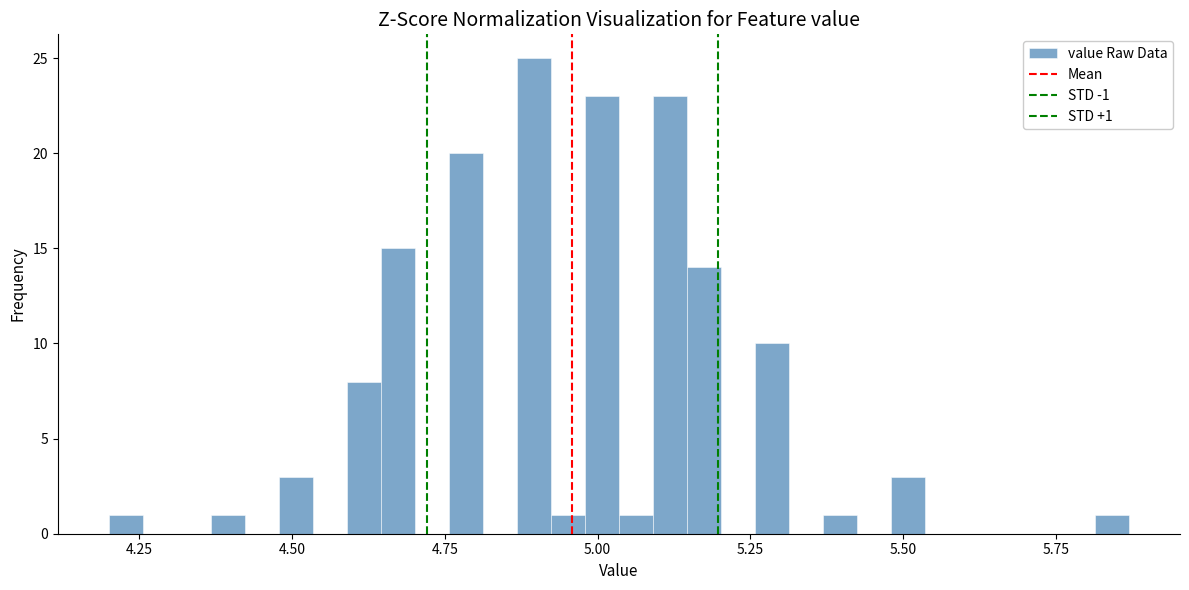

Around what value on the x-axis is the tallest bar? Give the approximate position of its centre, as read against the axis.

4.90